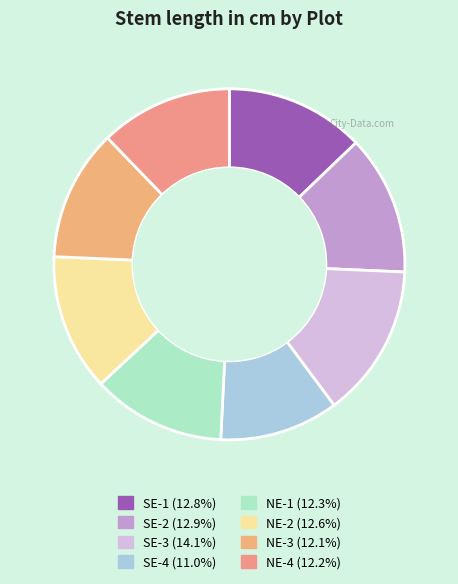

What is the largest slice in the pie chart?

SE-3